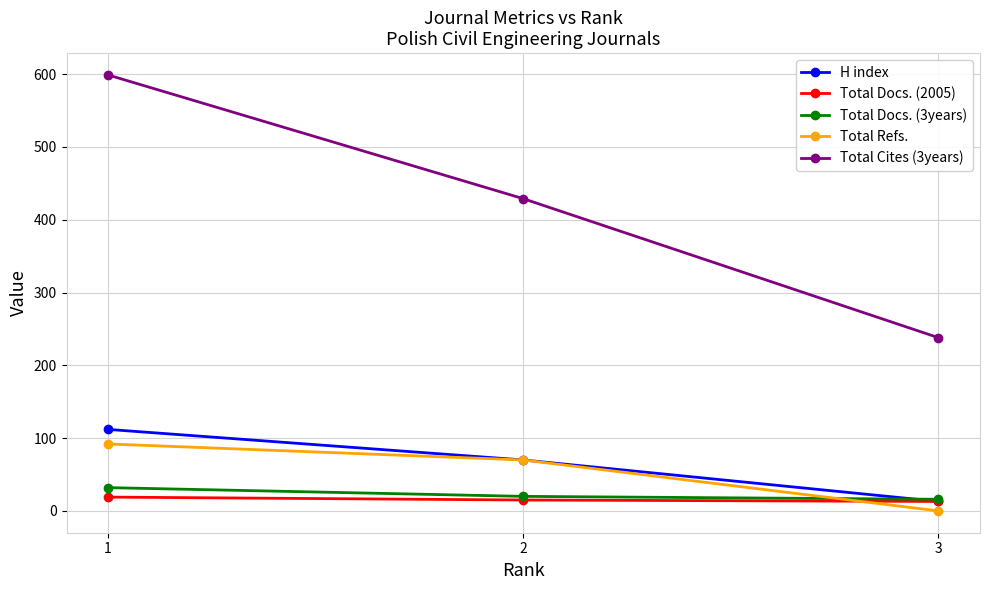

At which label is Total Docs. (3years) closest to 24?

2